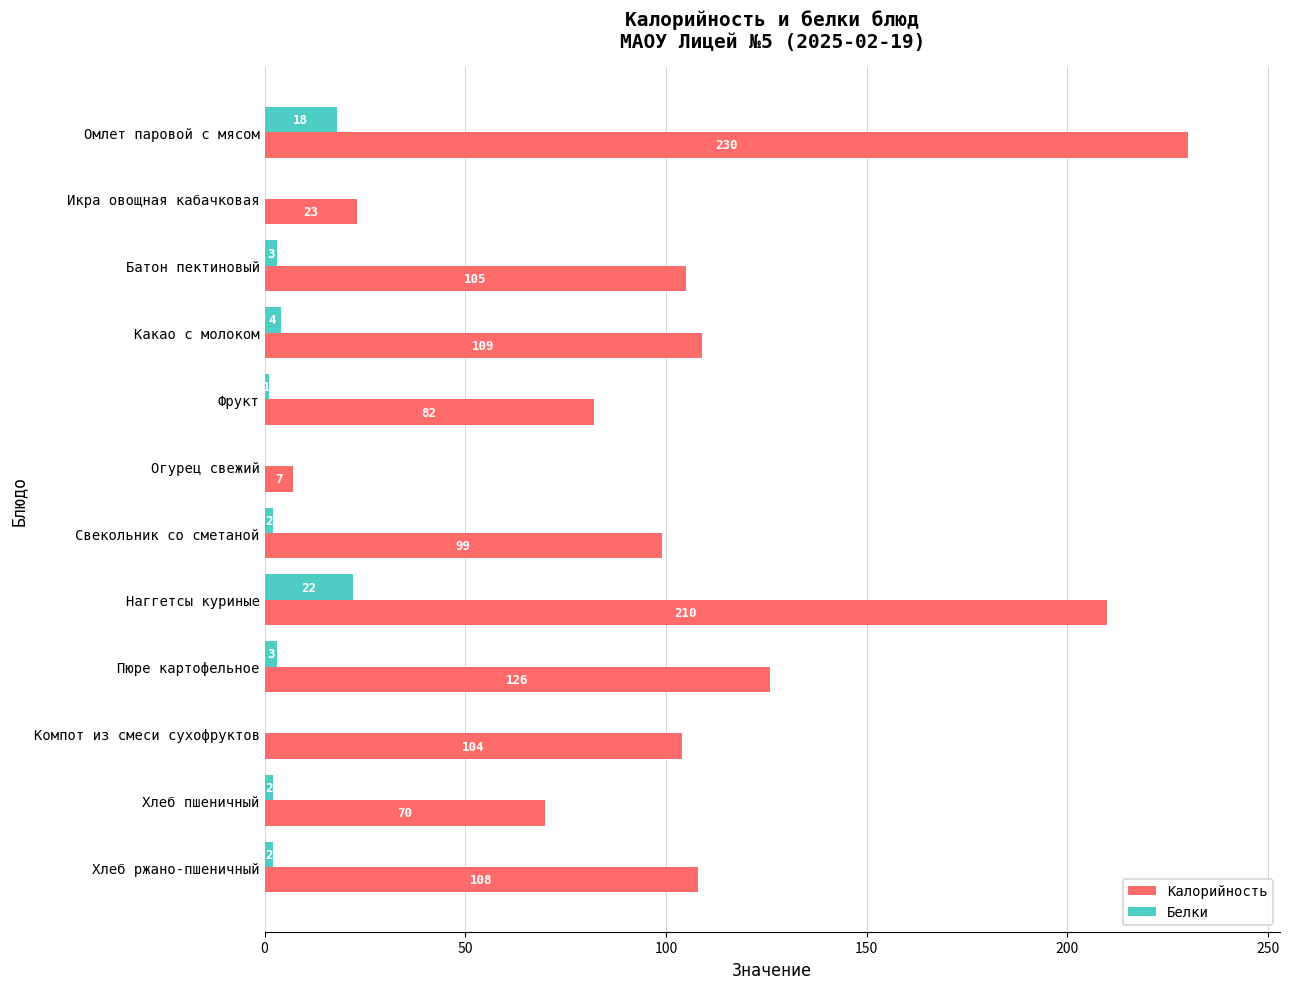

What is the sum of all Калорийность values?

1273